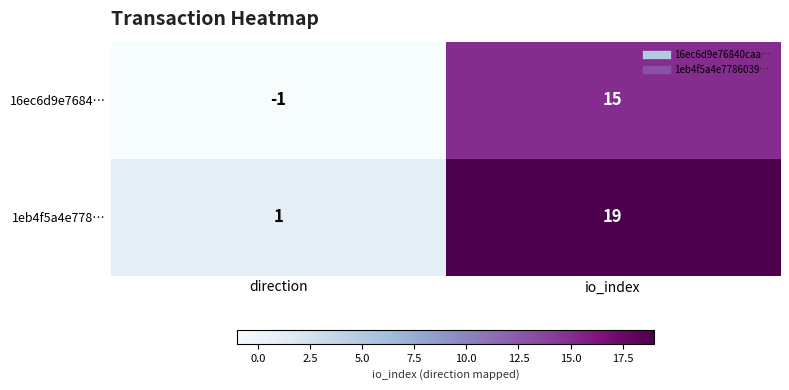

List the series in order of their overall mean, lowest first.

16ec6d9e7684…, 1eb4f5a4e778…